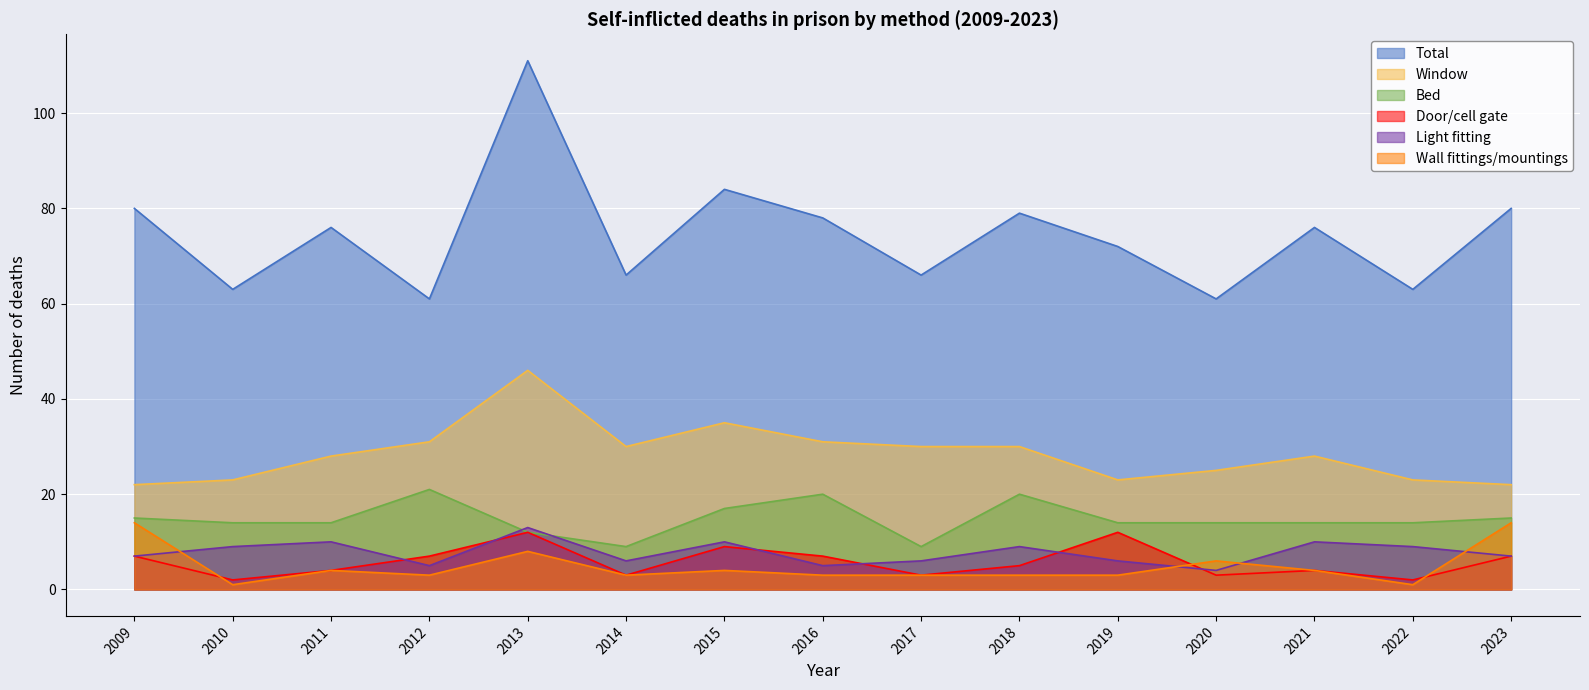

How many lines are shown in the chart?

6